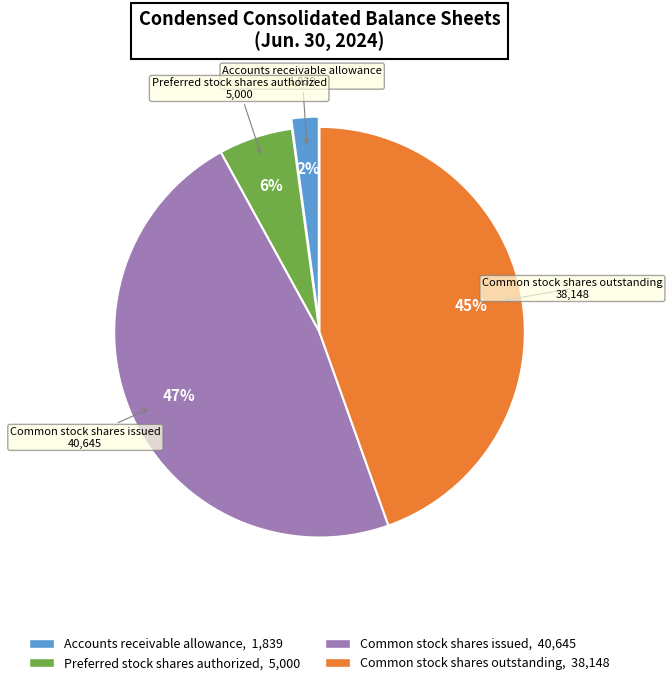

Rank the categories by value from lowest to highest.

Accounts receivable allowance, Preferred stock shares authorized, Common stock shares outstanding, Common stock shares issued